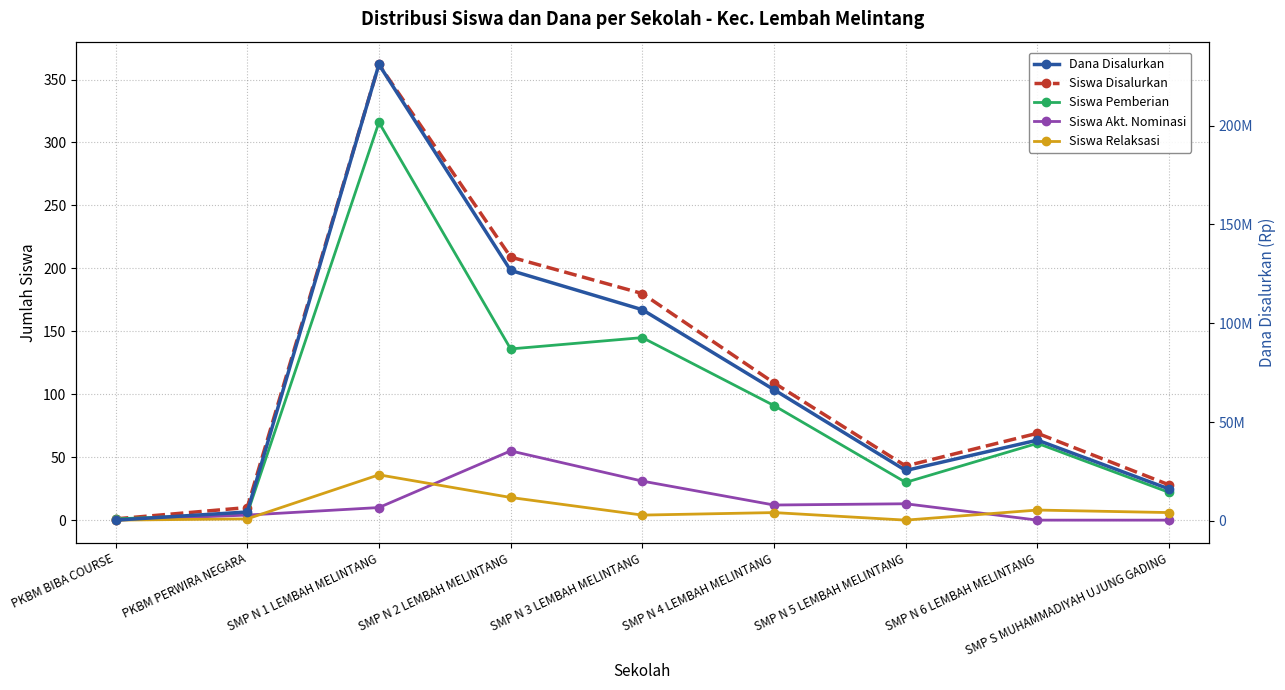

Which has a higher value, SMP N 5 LEMBAH MELINTANG or PKBM BIBA COURSE?

SMP N 5 LEMBAH MELINTANG